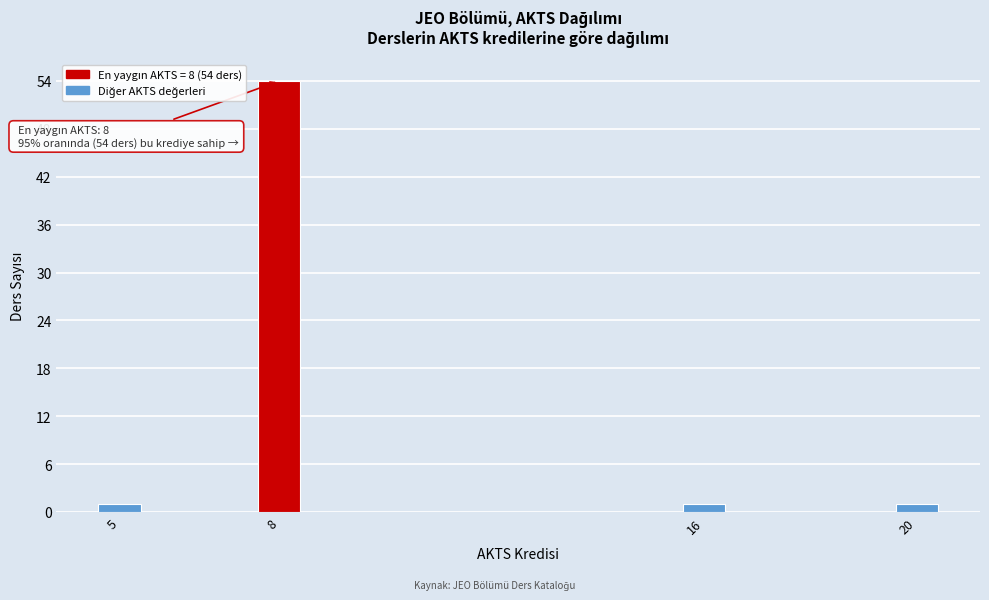

Reading left to right, list all the values displayed in this chart.

1	54	1	1